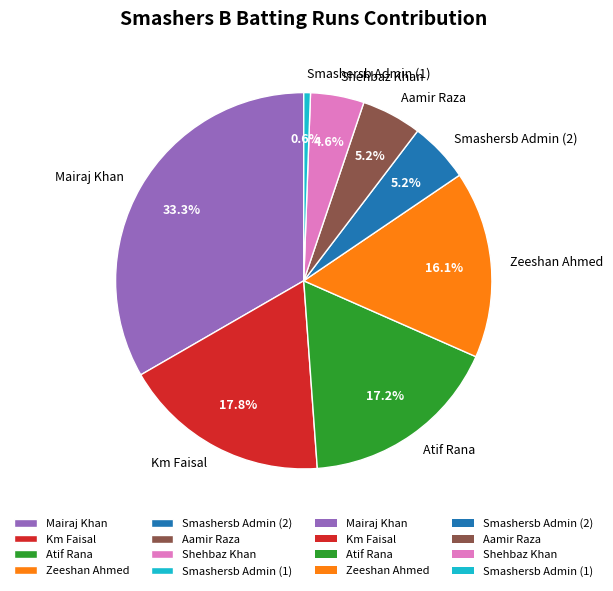

What percentage is the Atif Rana slice, to the nearest percent?

17%